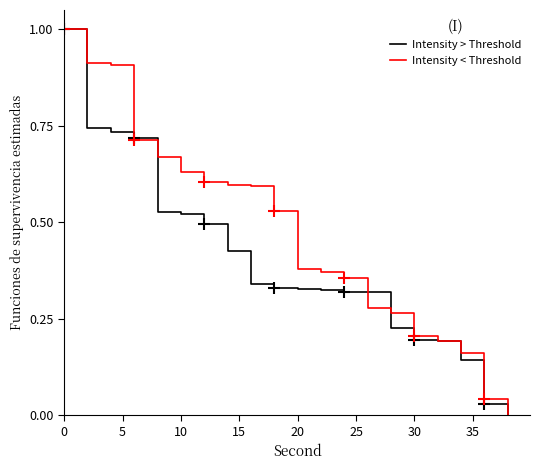

List the series in order of their peak value, highest first.

Intensity > Threshold, Intensity < Threshold